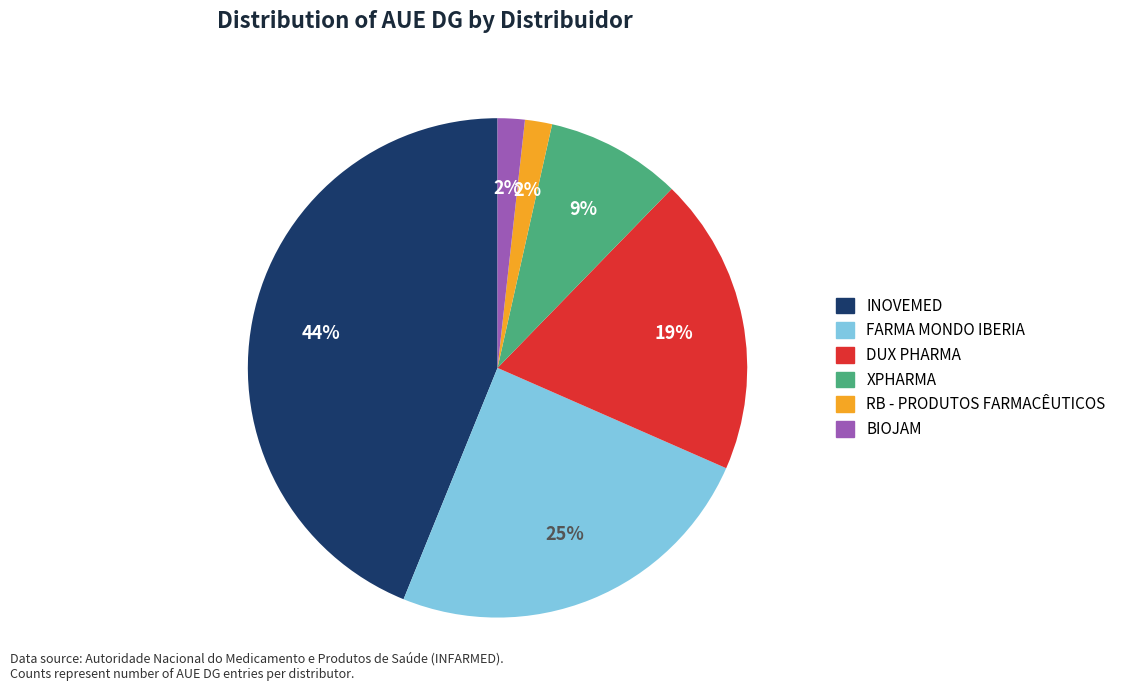

Combined, do DUX PHARMA and BIOJAM account for over 50%?

No